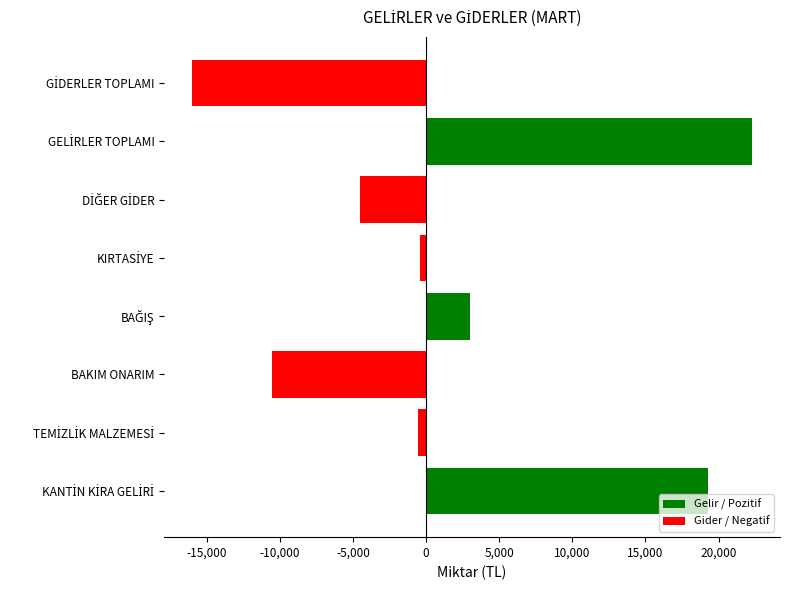

The value at BAKIM ONARIM is -4839.2. True or false?

False